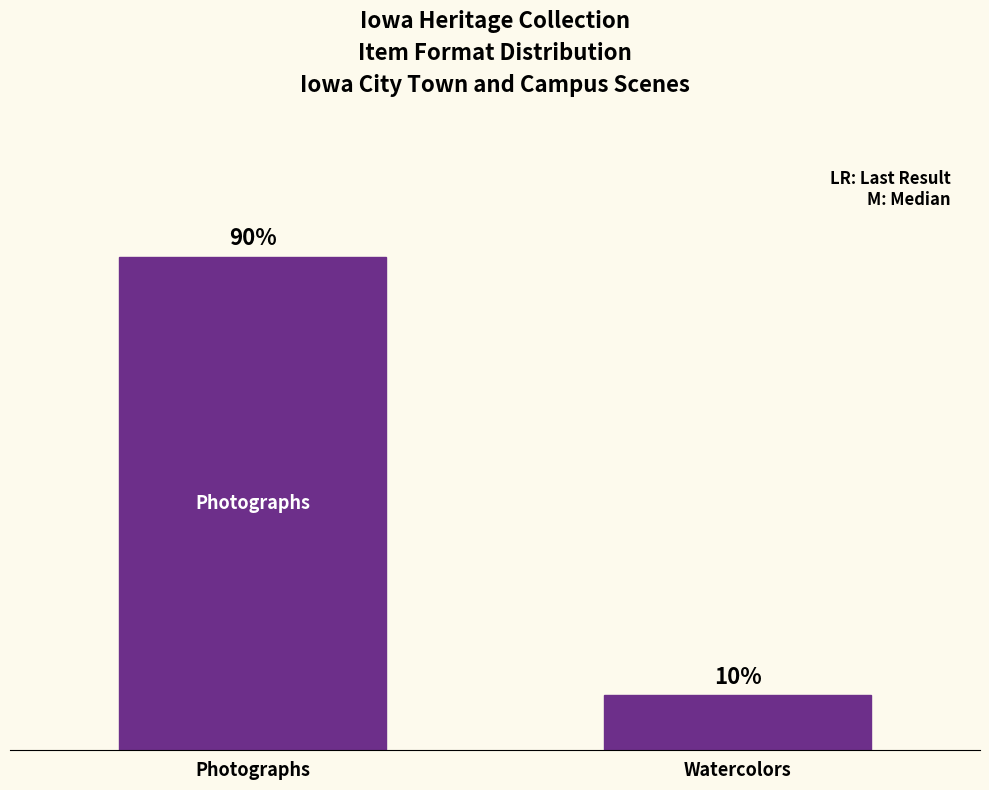

List the labels in order of value, smallest first.

Watercolors, Photographs